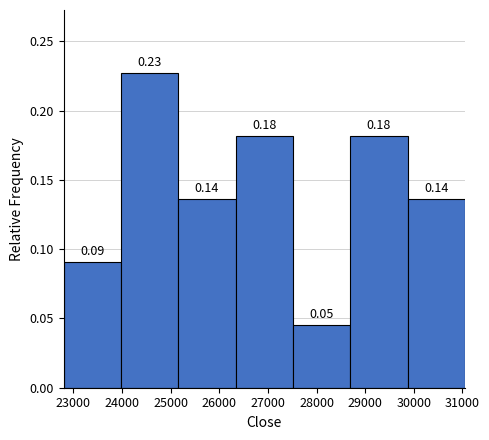

Over which range of the x-axis is the bar tallest?

24000 to 25200